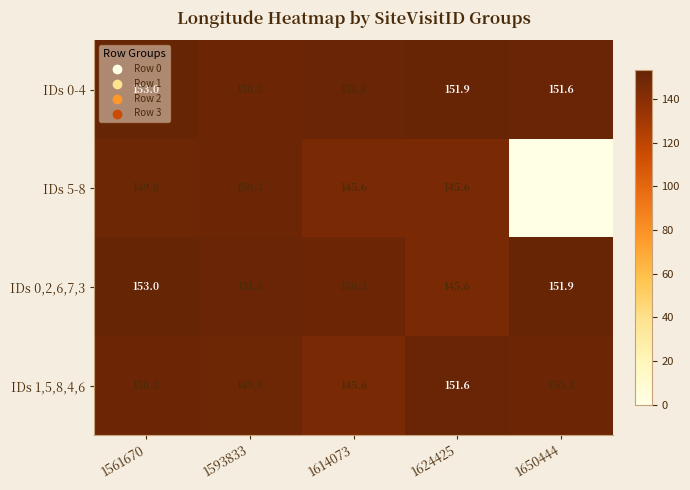

The value of IDs 1,5,8,4,6 at 1624425 is 89.6. True or false?

False